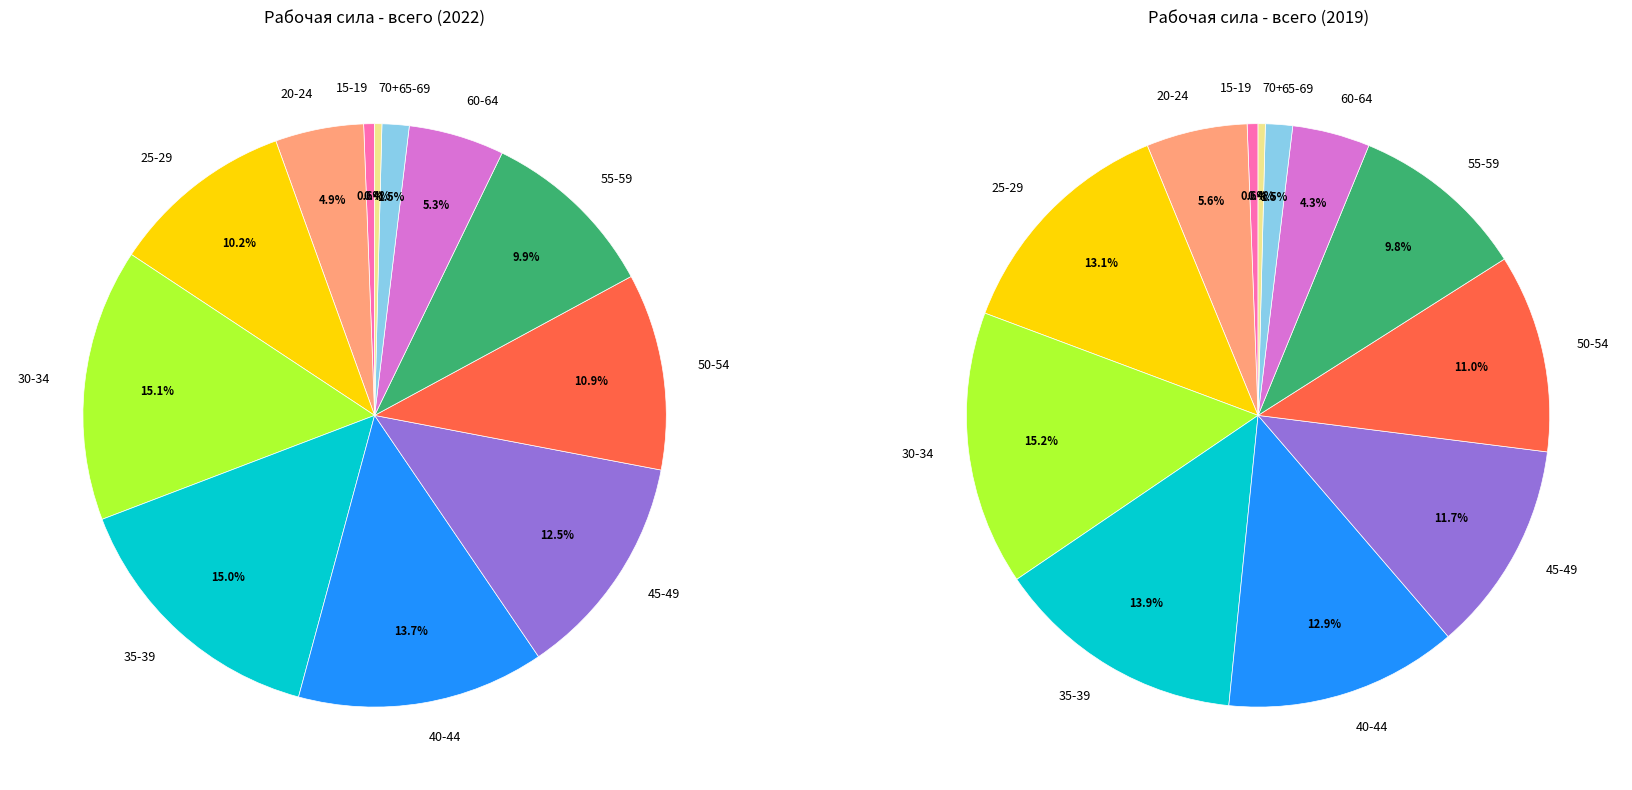

Rank the categories by value from lowest to highest.

70+, 15-19, 65-69, 20-24, 60-64, 55-59, 25-29, 50-54, 45-49, 40-44, 35-39, 30-34